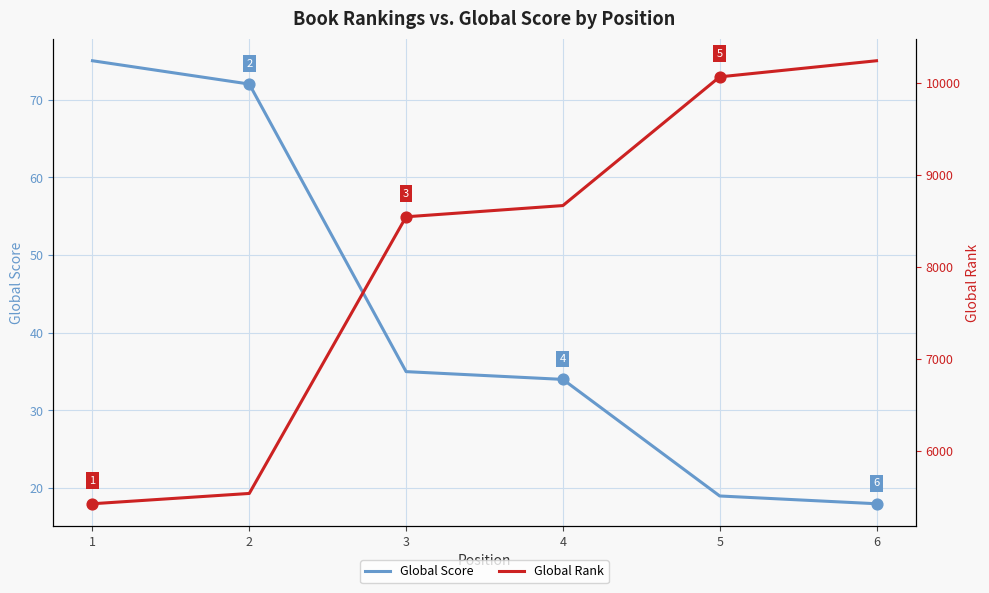

What are all the series names shown in the legend?

Global Score, Global Rank